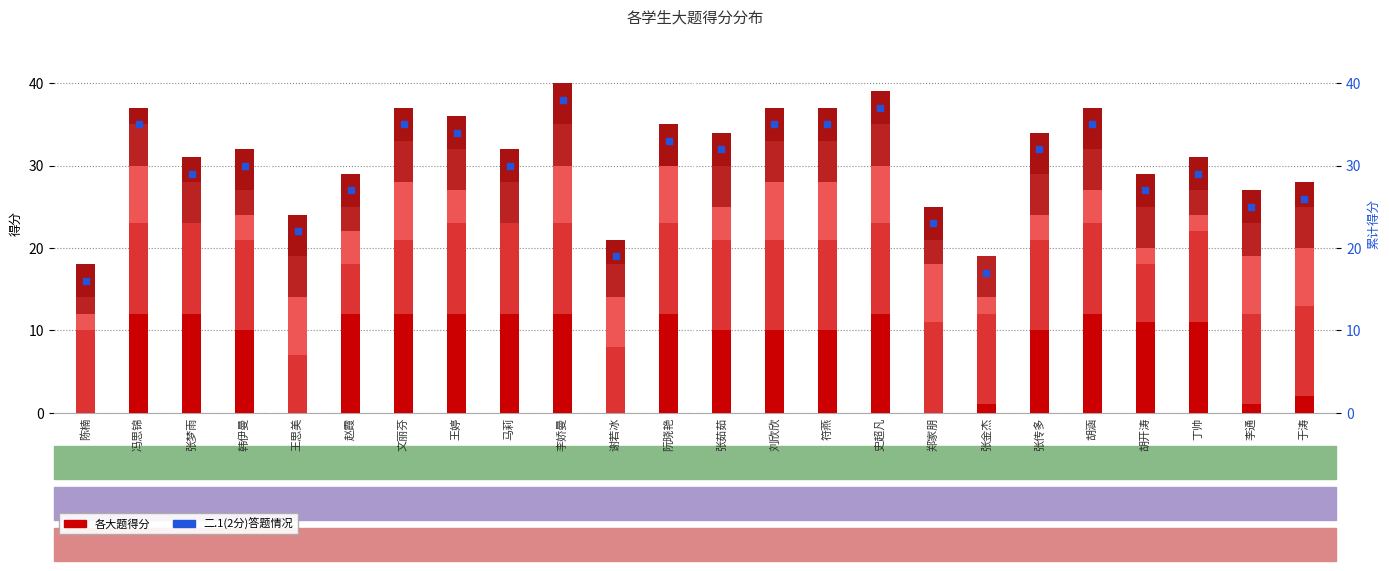

Between 郑家朋 and 冯思锦, which is larger?

冯思锦